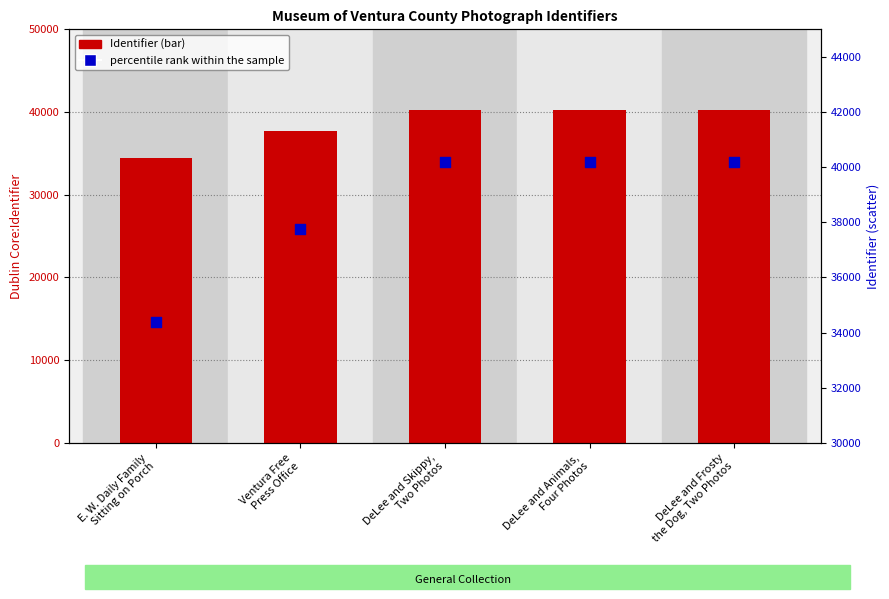

Which series reaches the minimum Y coordinate?

Dublin Core:Identifier